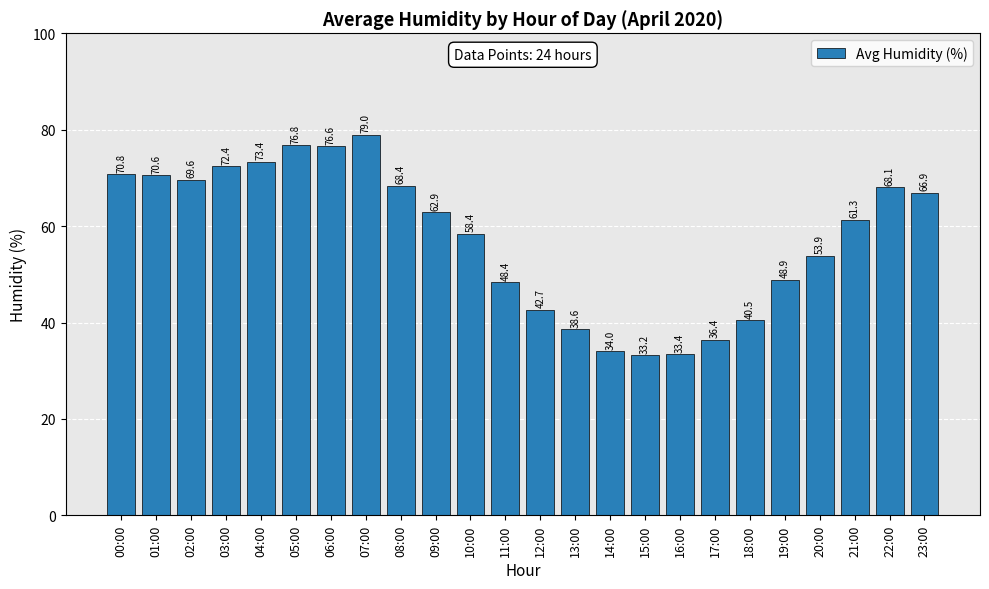

What is the label of the 20th bar from the right?

04:00